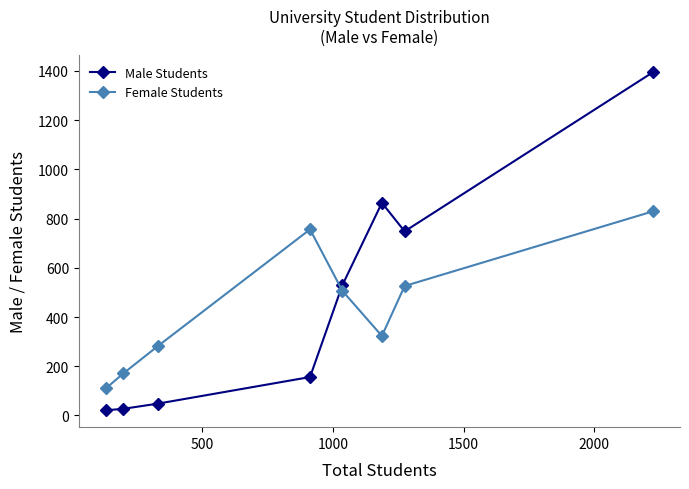

How many times do Male Students and Female Students cross each other?

1